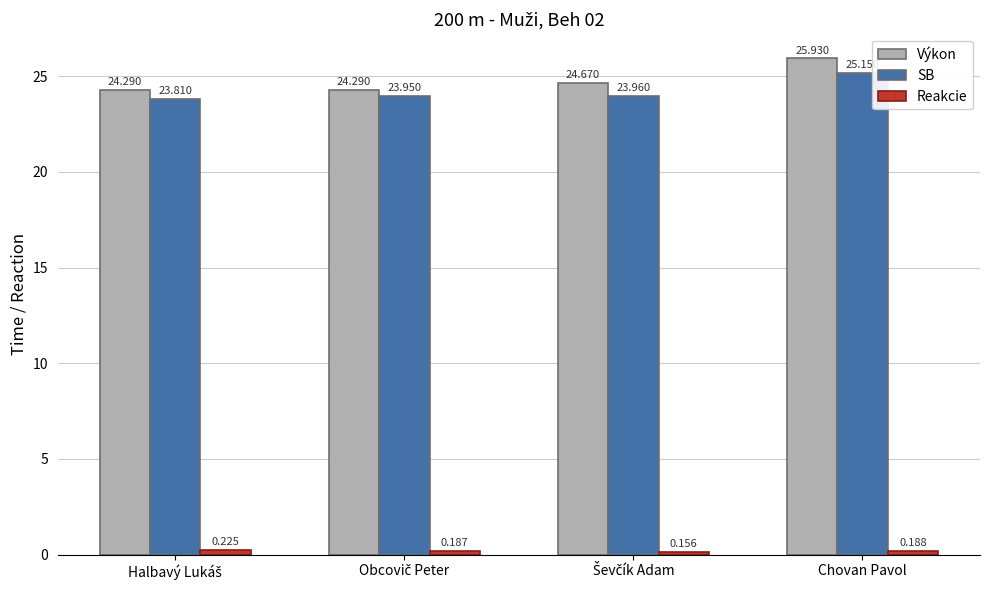

Which category has the highest value in the Výkon series?

Chovan Pavol